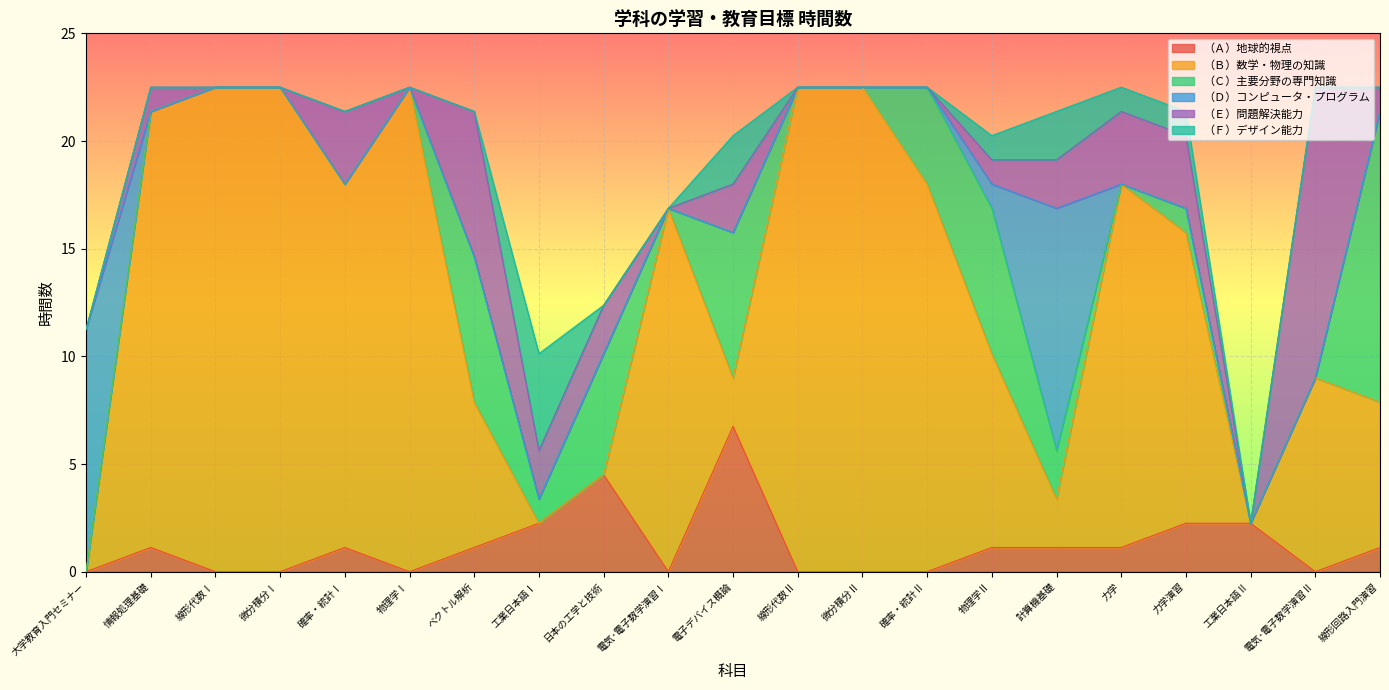

Reading right to left, what are all the values shown in this chart?

（Ａ）地球的視点: 1.1	0.0	2.2	2.2	1.1	1.1	1.1	0.0	0.0	0.0	6.8	0.0	4.5	2.2	1.1	0.0	1.1	0.0	0.0	1.1	0.0
（Ｂ）数学・物理の知識: 6.8	9.0	0.0	13.5	16.9	2.2	9.0	18.0	22.5	22.5	2.2	16.9	0.0	0.0	6.8	22.5	16.9	22.5	22.5	20.2	0.0
（Ｃ）主要分野の専門知識: 13.5	0.0	0.0	1.1	0.0	2.2	6.8	4.5	0.0	0.0	6.8	0.0	5.6	1.1	6.8	0.0	0.0	0.0	0.0	0.0	0.0
（Ｄ）コンピュータ・プログラム: 0.0	0.0	0.0	0.0	0.0	11.2	1.1	0.0	0.0	0.0	0.0	0.0	0.0	0.0	0.0	0.0	0.0	0.0	0.0	0.0	11.2
（Ｅ）問題解決能力: 1.1	13.5	0.0	3.4	3.4	2.2	1.1	0.0	0.0	0.0	2.2	0.0	2.2	2.2	6.8	0.0	3.4	0.0	0.0	1.1	0.0
（Ｆ）デザイン能力: 0.0	0.0	0.0	1.1	1.1	2.2	1.1	0.0	0.0	0.0	2.2	0.0	0.0	4.5	0.0	0.0	0.0	0.0	0.0	0.0	0.0